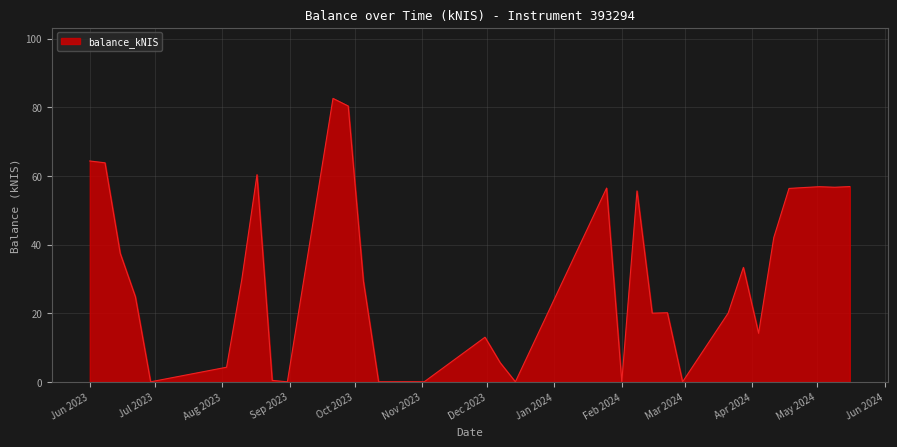

True or false: there are more than 0 points higher than both neighbors.

True